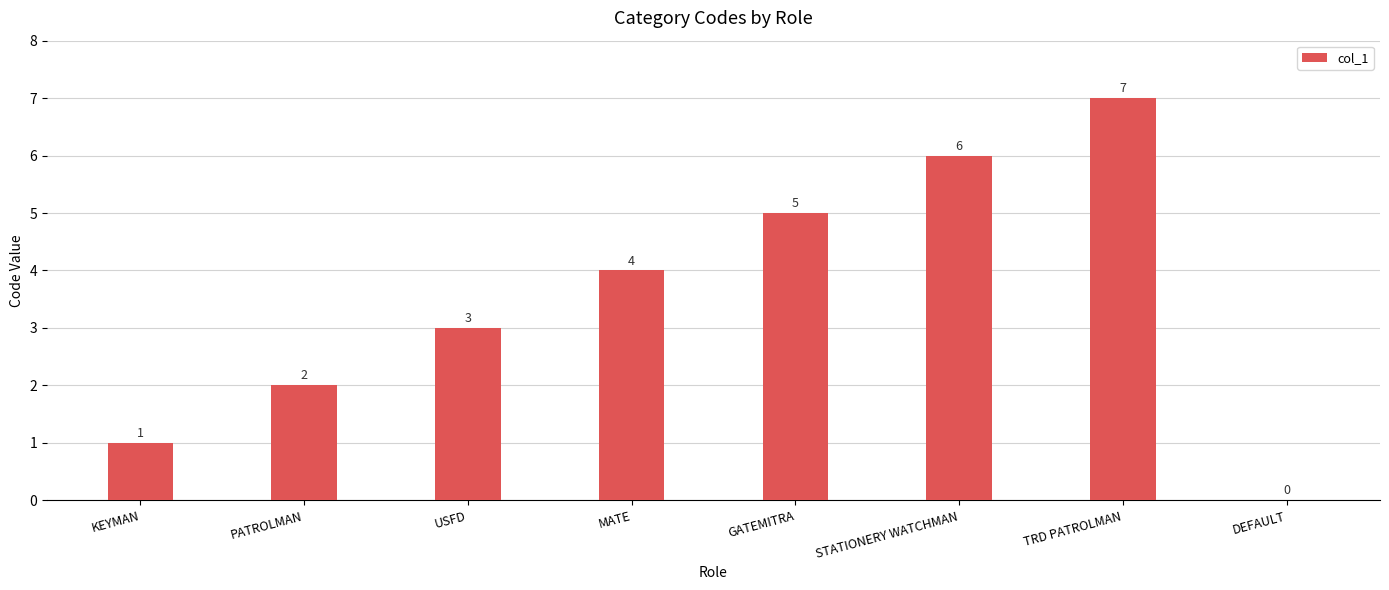

What is the difference between the values at DEFAULT and USFD?

3